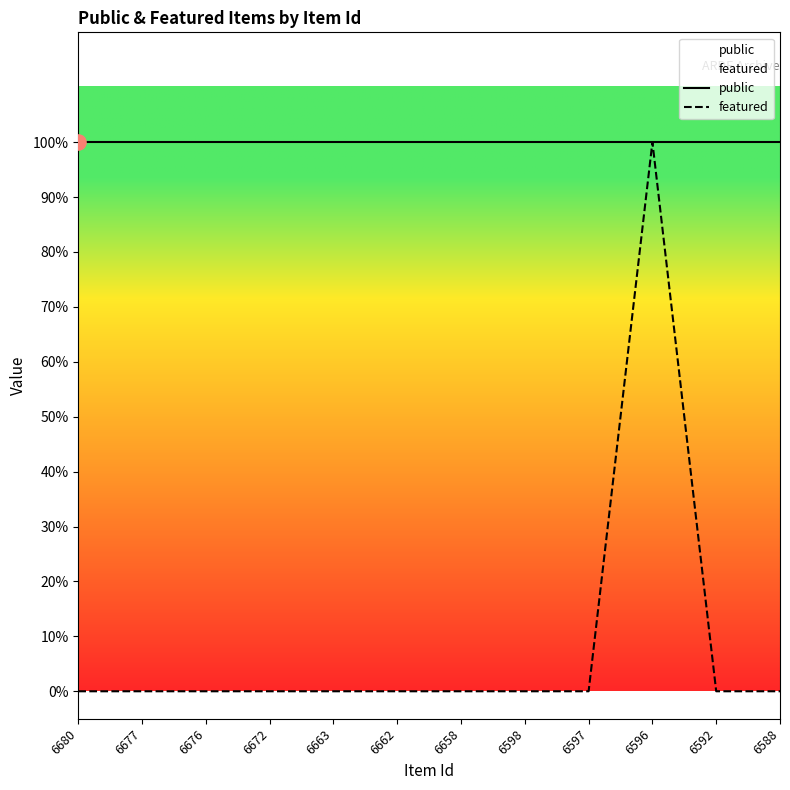

Which series has the largest total across all categories?

public